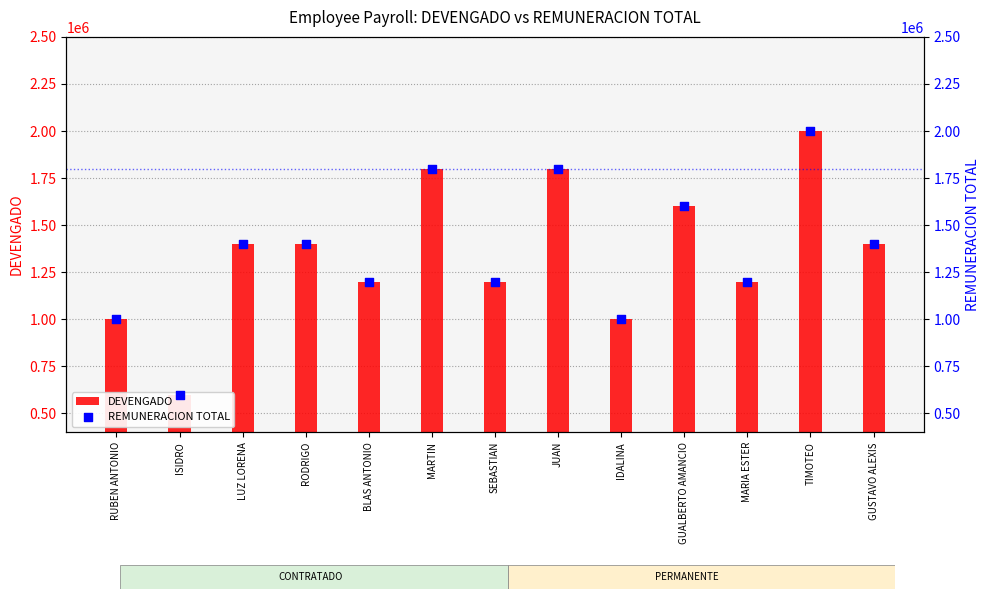

Is the value of REMUNERACION TOTAL at GUALBERTO AMANCIO greater than the value of DEVENGADO at RODRIGO?

Yes